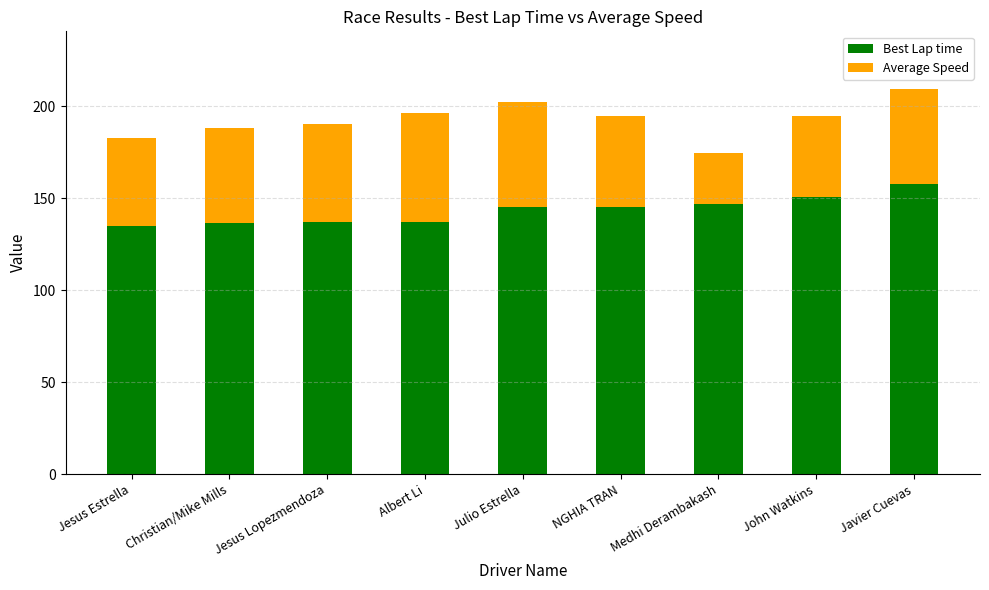

What is the highest value of the Best Lap time series?

157.8